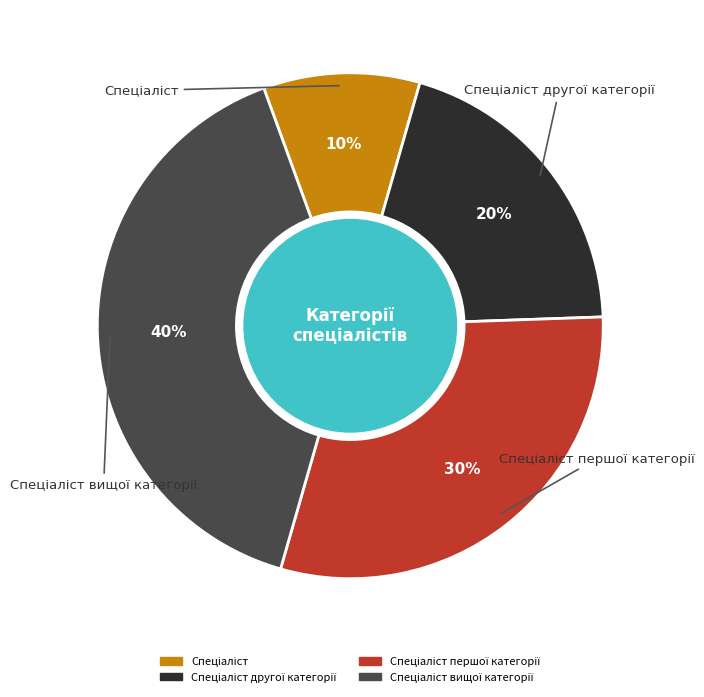

To the nearest percent, what is the difference between the largest and smallest slice percentages?

30%